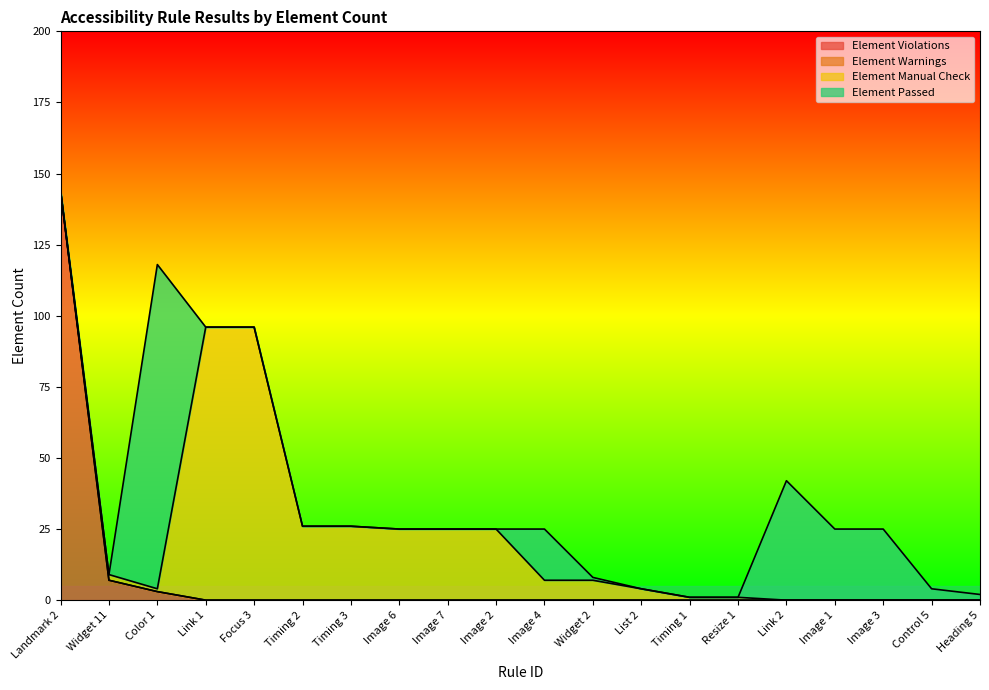

What is the greatest value displayed?

144